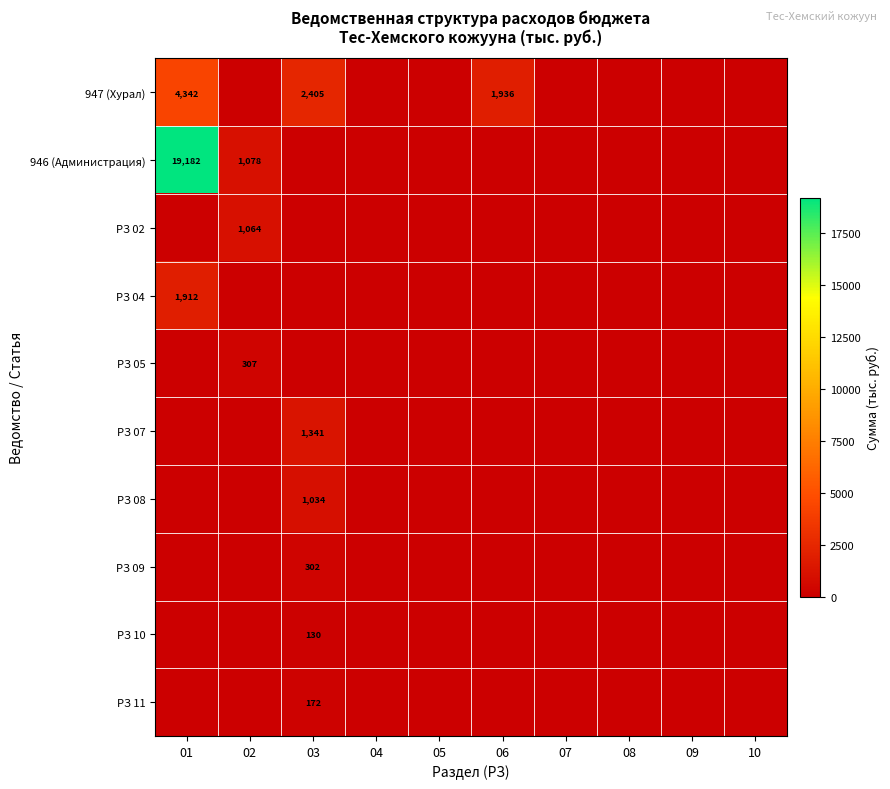

Is it true that РЗ 11 equals 172 at 03?

True